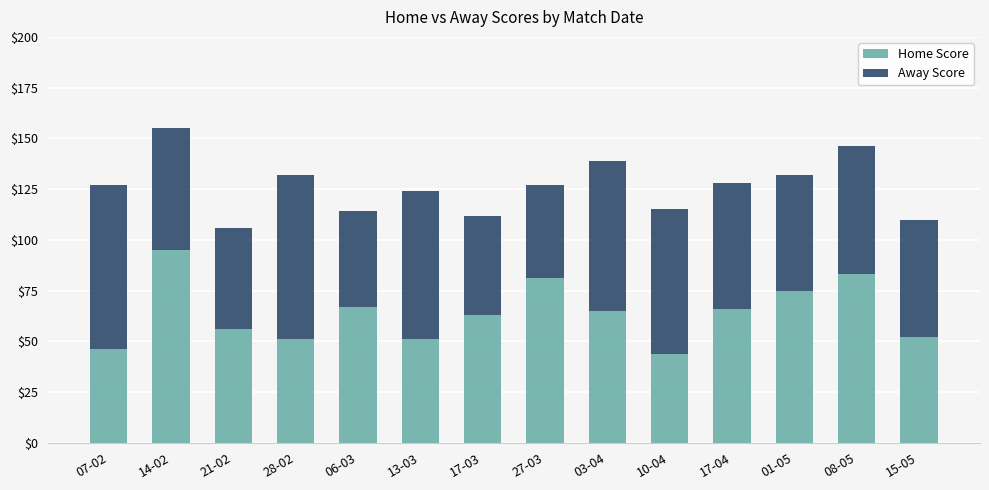

At which category is the sum across all series the highest?

14-02